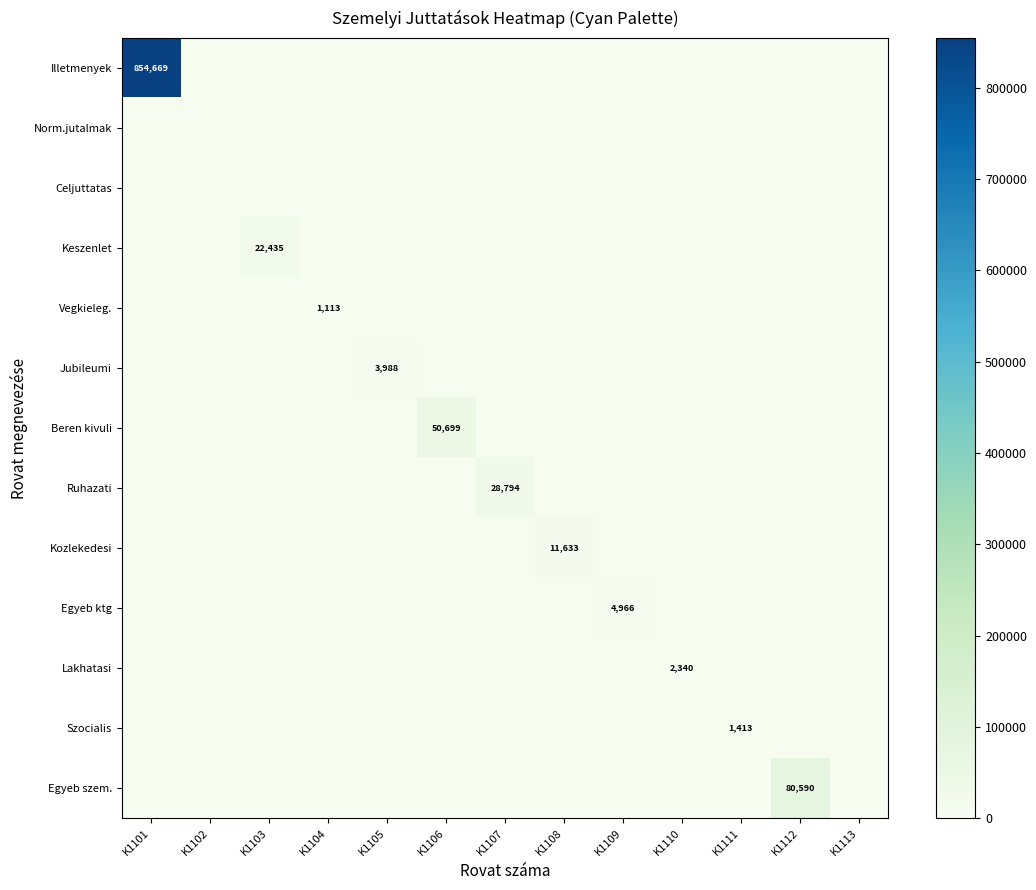

True or false: Szocialis has a value of -520.8 at K1112.

False